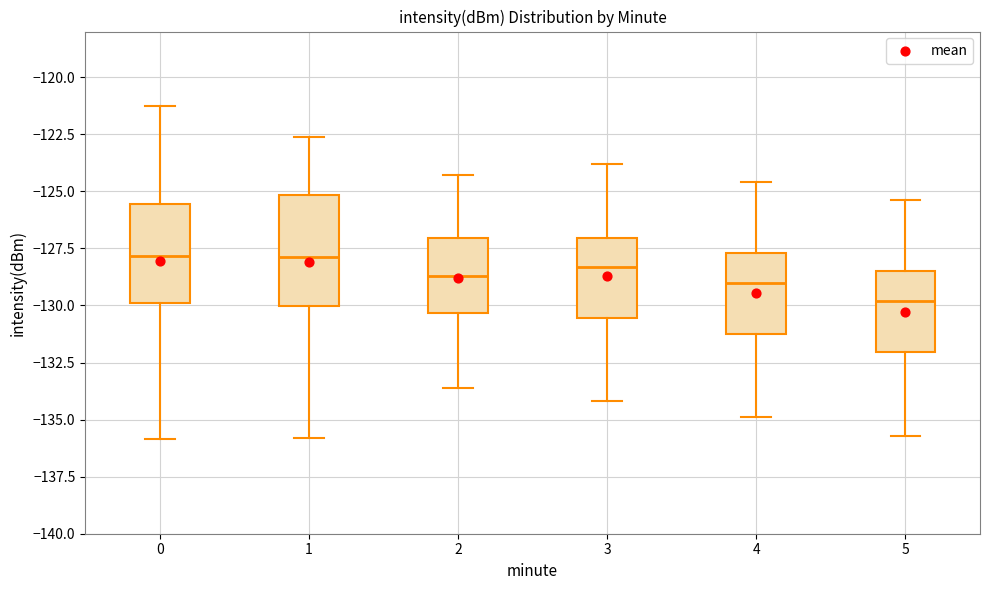

Reading left to right, read every box against the y-axis: the position of its median line, the range the box covers, and the ends of its whiskers. The values are not printed on the chart, so give them approximately, as read against the axis.

0: median -128.0, box -130.0 to -125.5, whiskers -136.0 to -121.5
1: median -128.0, box -130.0 to -125.0, whiskers -136.0 to -122.5
2: median -128.5, box -130.5 to -127.0, whiskers -133.5 to -124.5
3: median -128.5, box -130.5 to -127.0, whiskers -134.0 to -124.0
4: median -129.0, box -131.0 to -127.5, whiskers -135.0 to -124.5
5: median -130.0, box -132.0 to -128.5, whiskers -135.5 to -125.5